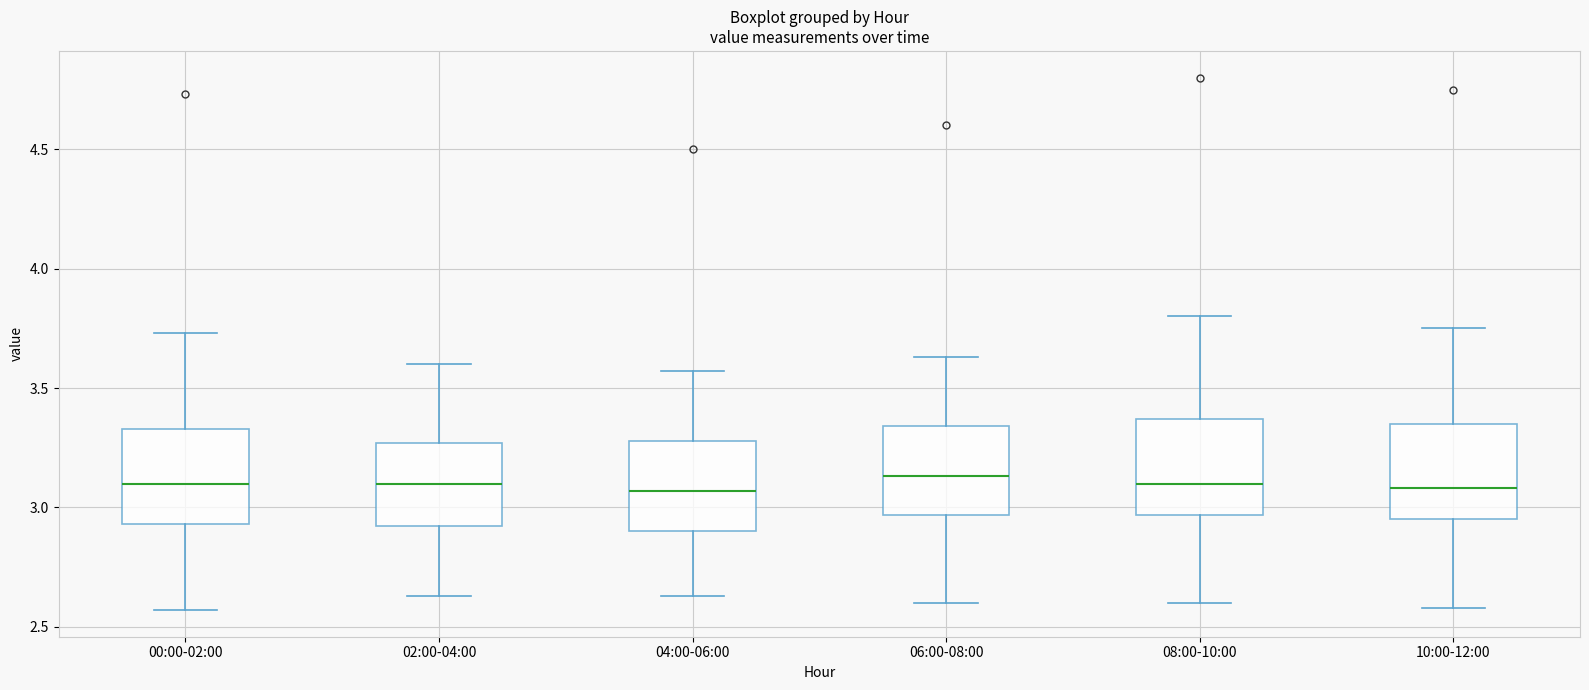

Where does the lower whisker of the box for 04:00-06:00 end on the y-axis? The values are not printed on the chart, so give them approximately, as read against the axis.

2.65